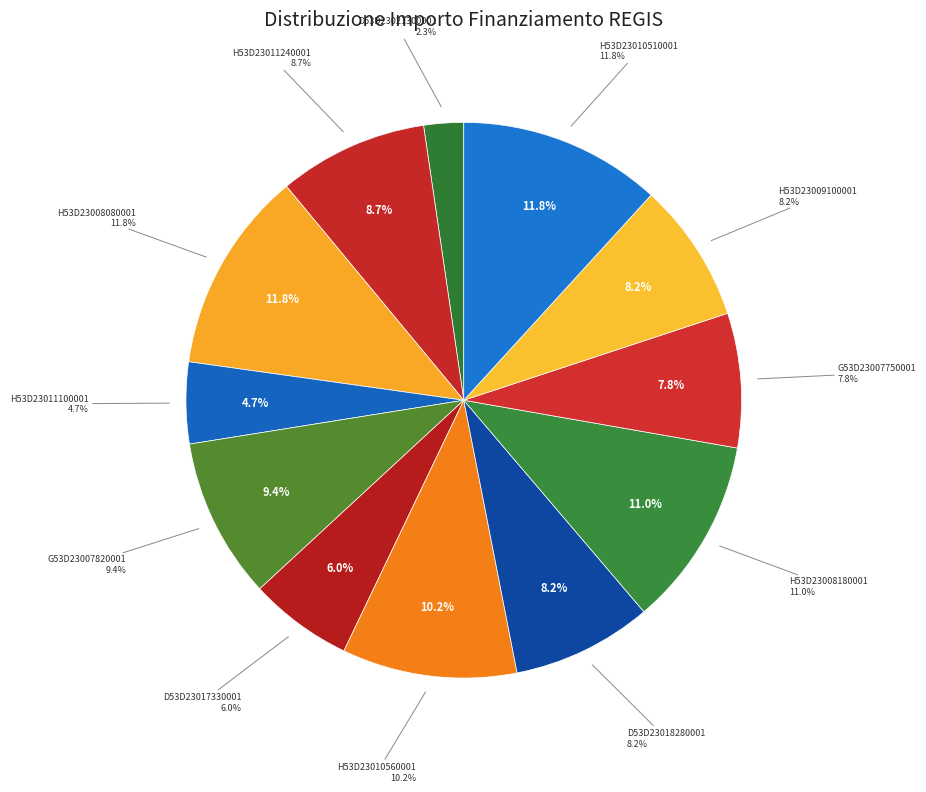

What is the largest slice in the pie chart?

H53D23010510001